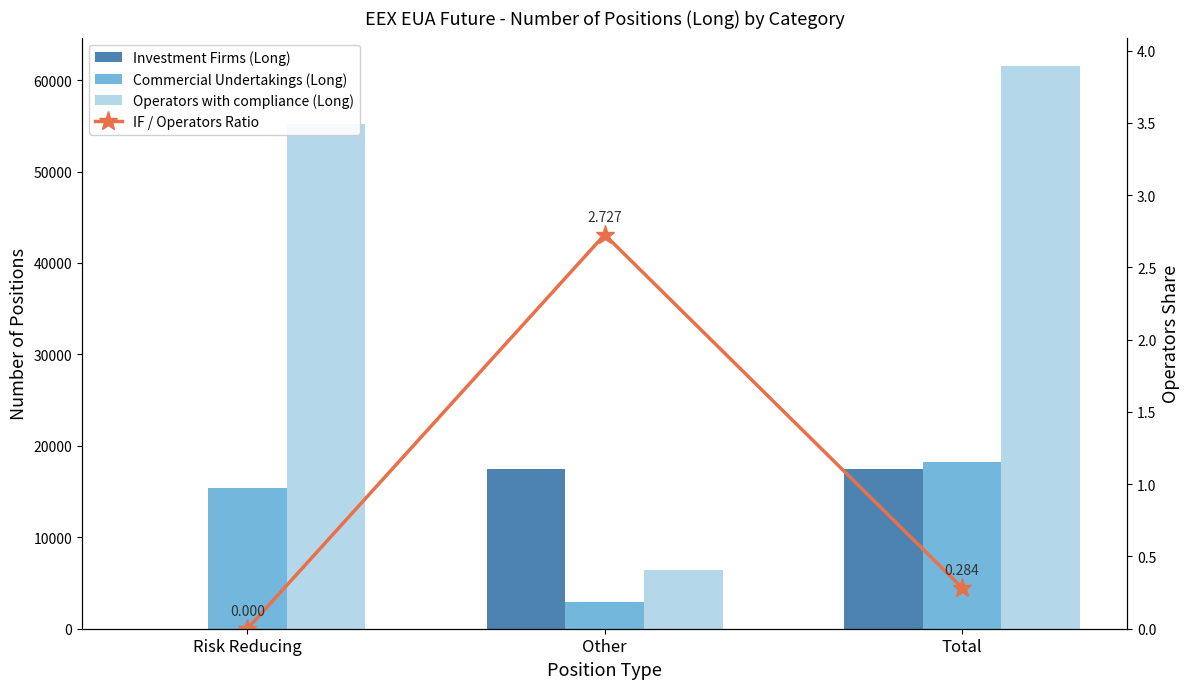

What is the average value of the IF / Operators Ratio series?

1.0